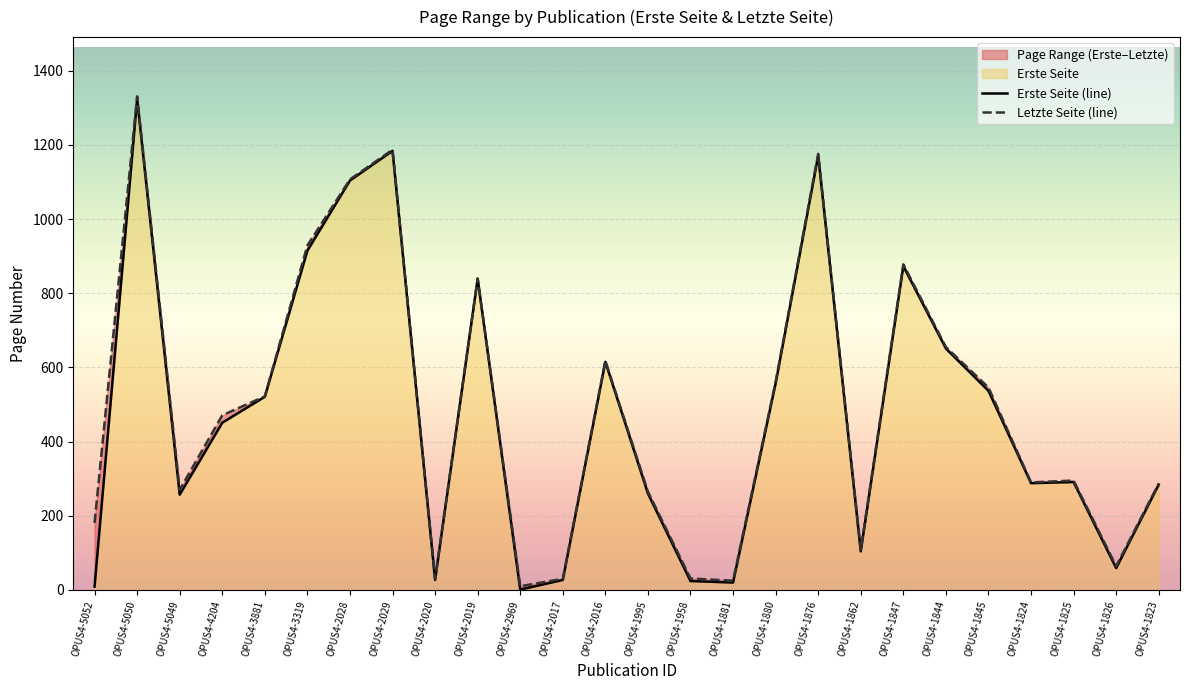

How many values in the Erste Seite (line) series exceed 451?

12